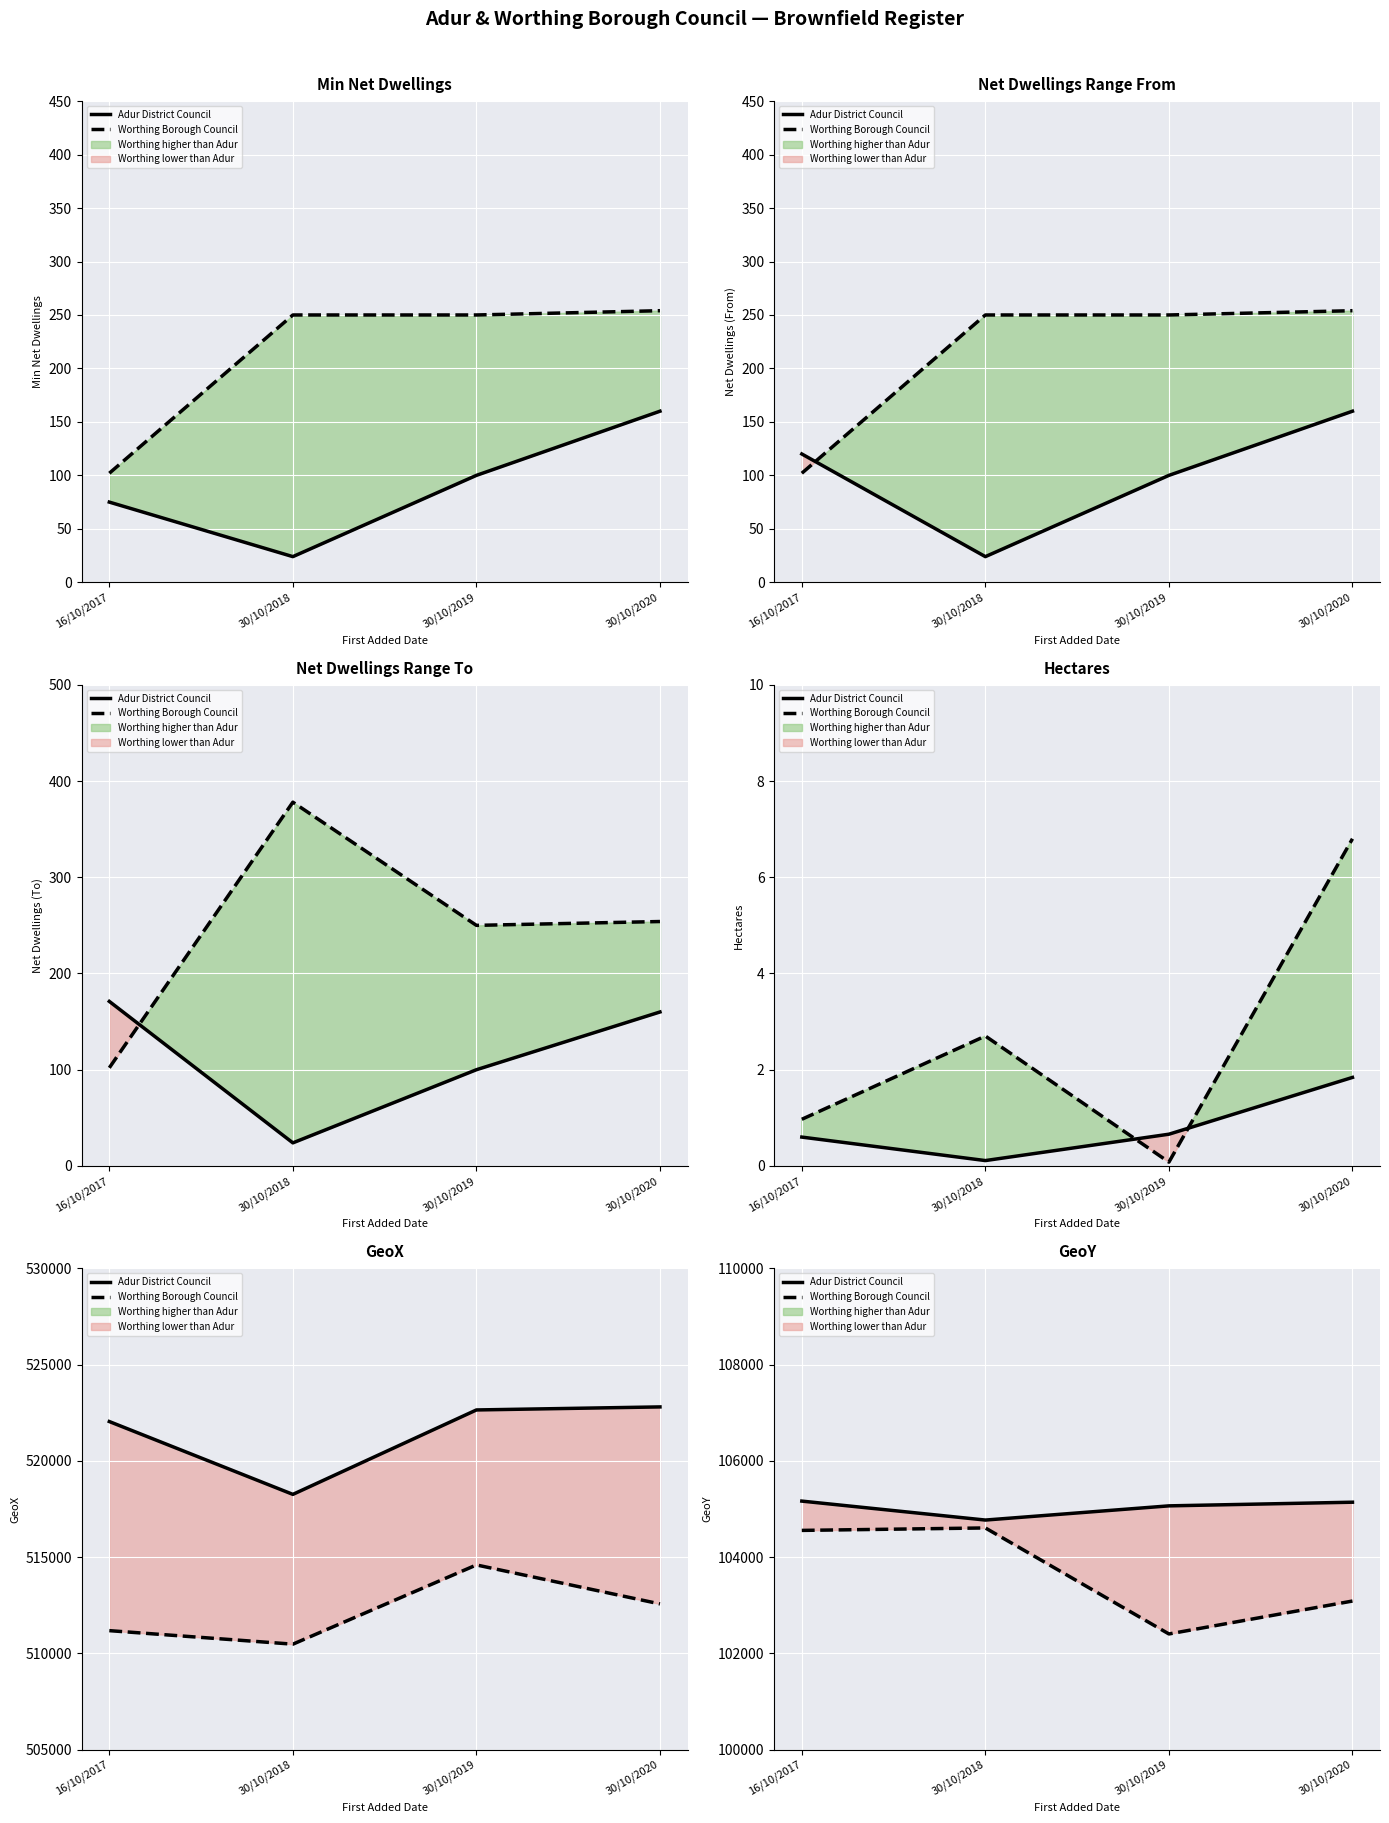

How many values in the Worthing Borough Council series are below 104556?

2